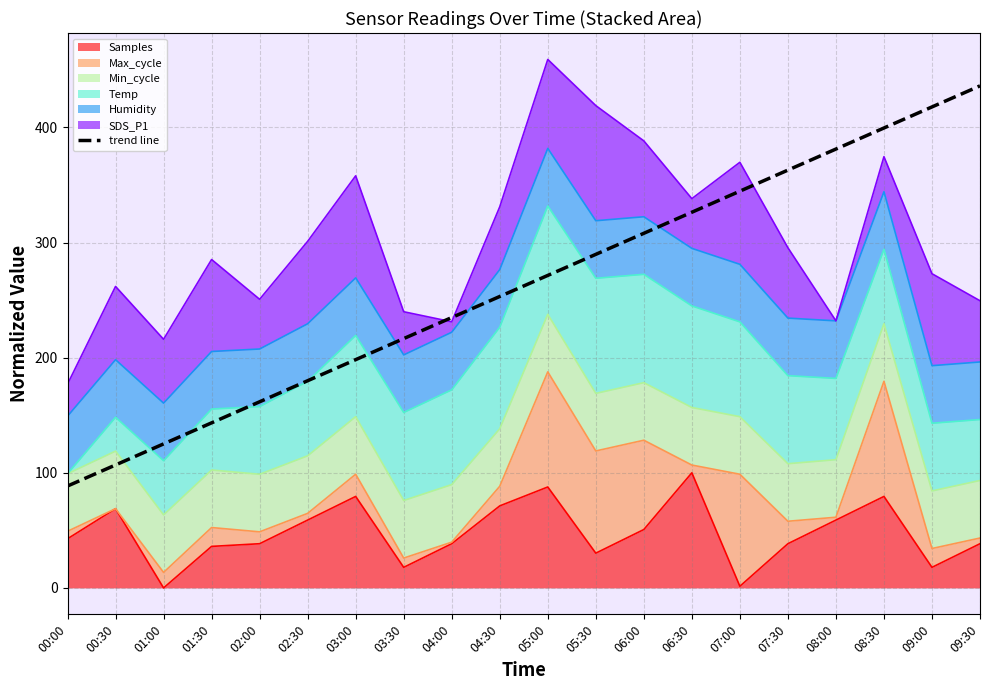

The value at 05:00 is 271.5. True or false?

True